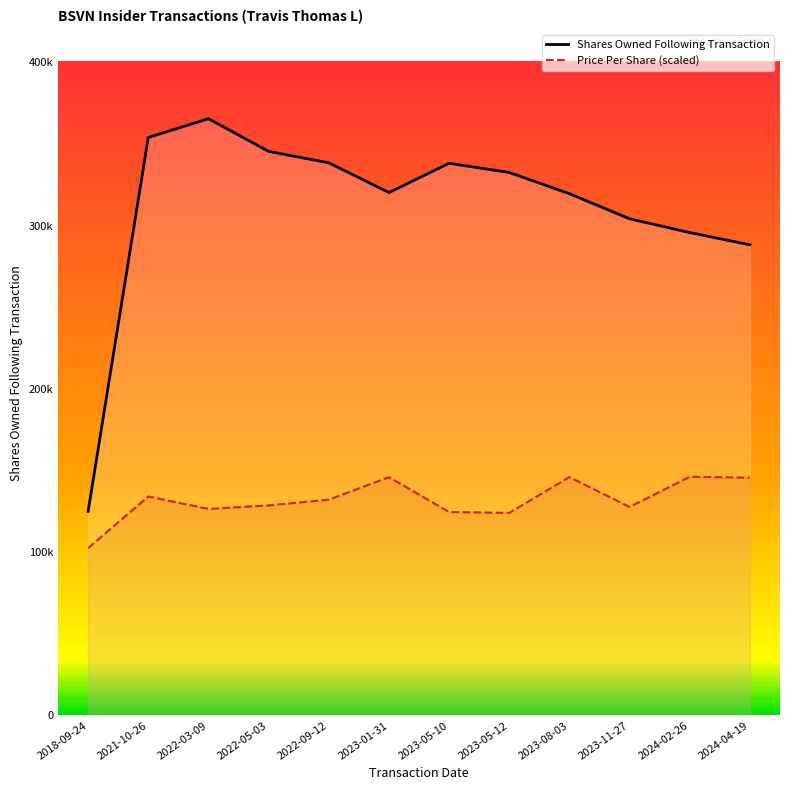

How many values in the transactionPricePerShare series are below 132142?

6